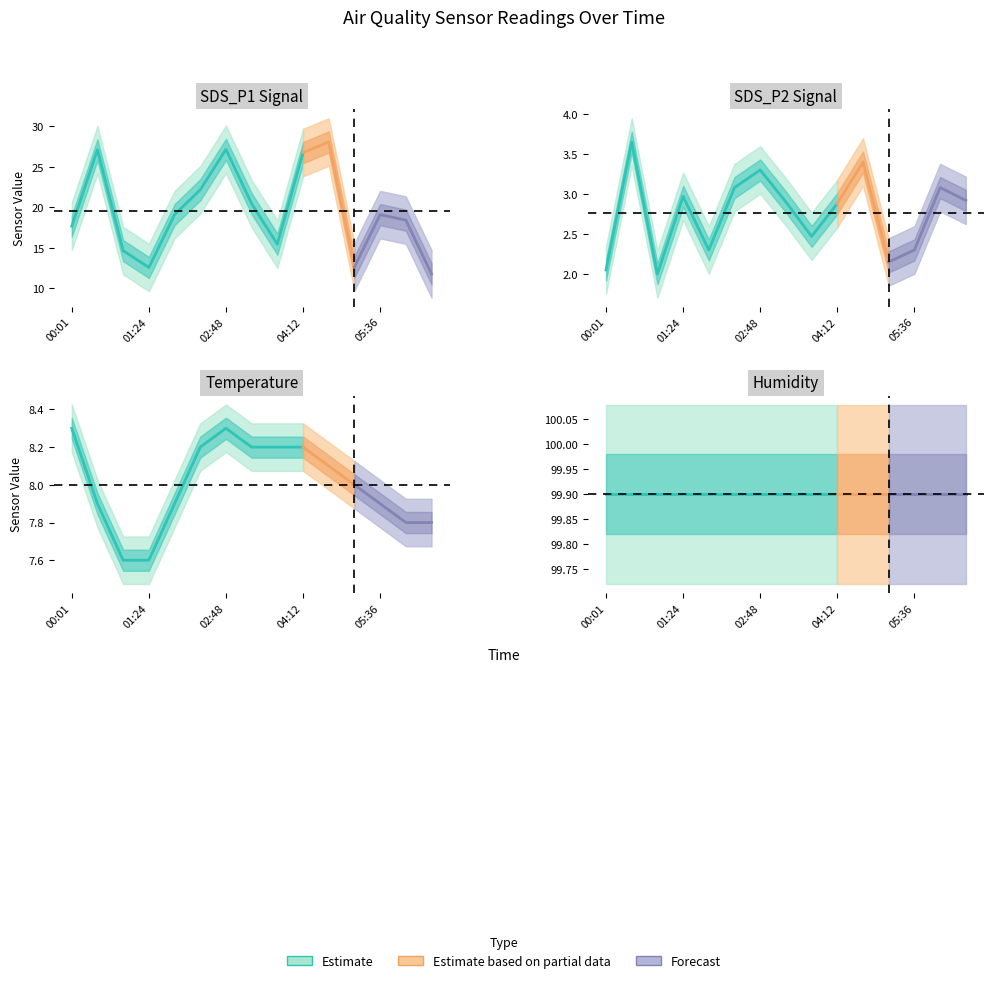

What is the total value across all series at 03:44?

126.0